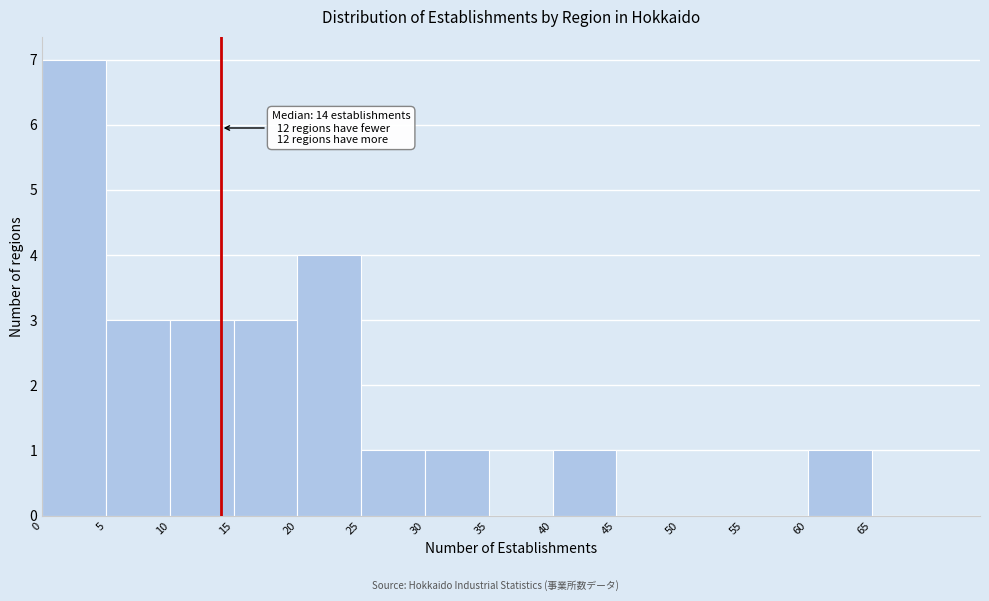

Which range on the x-axis has the tallest bar?

0 to 5